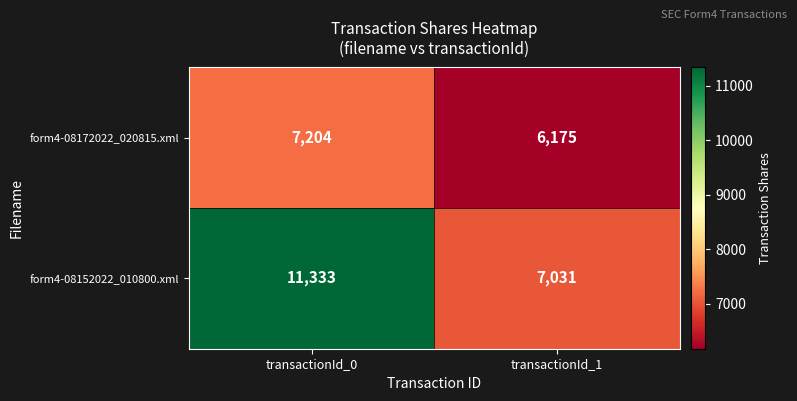

Which series has the largest total across all categories?

form4-08152022_010800.xml